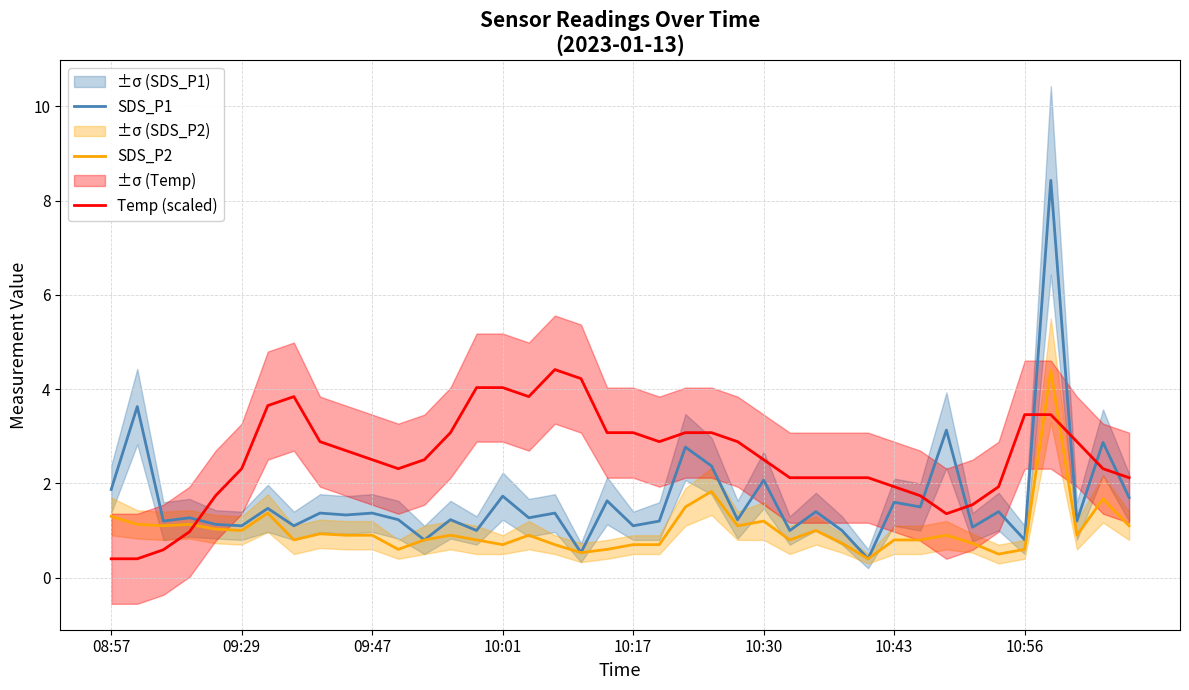

Rank the series by their average value, from highest to lowest.

Temp (scaled), SDS_P1, SDS_P2